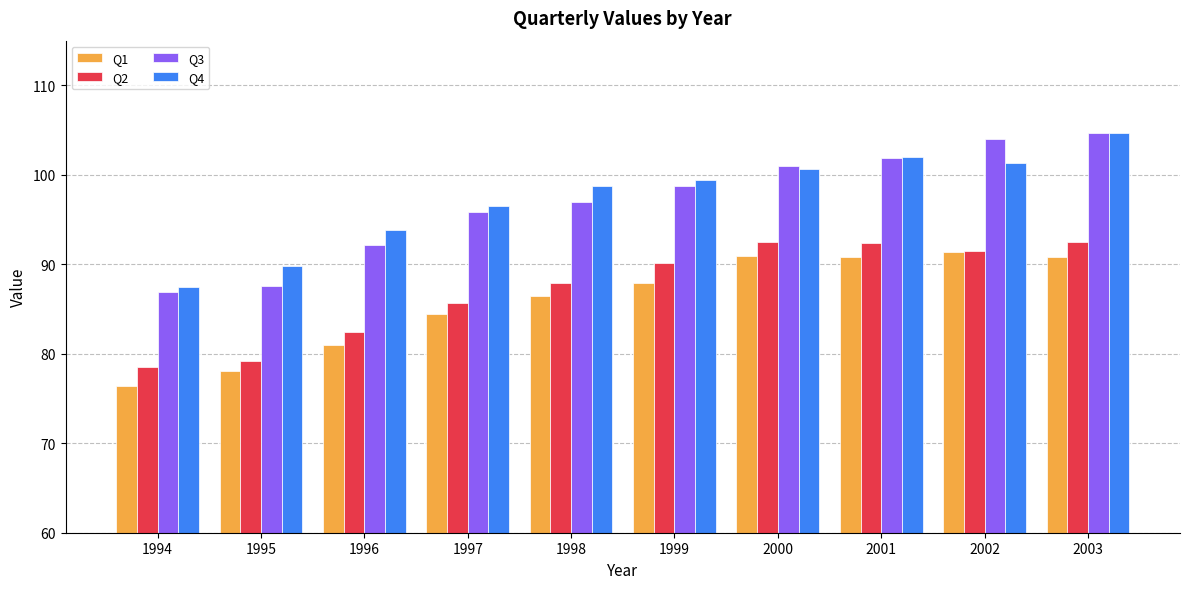

What is the maximum value shown in the chart?

104.7